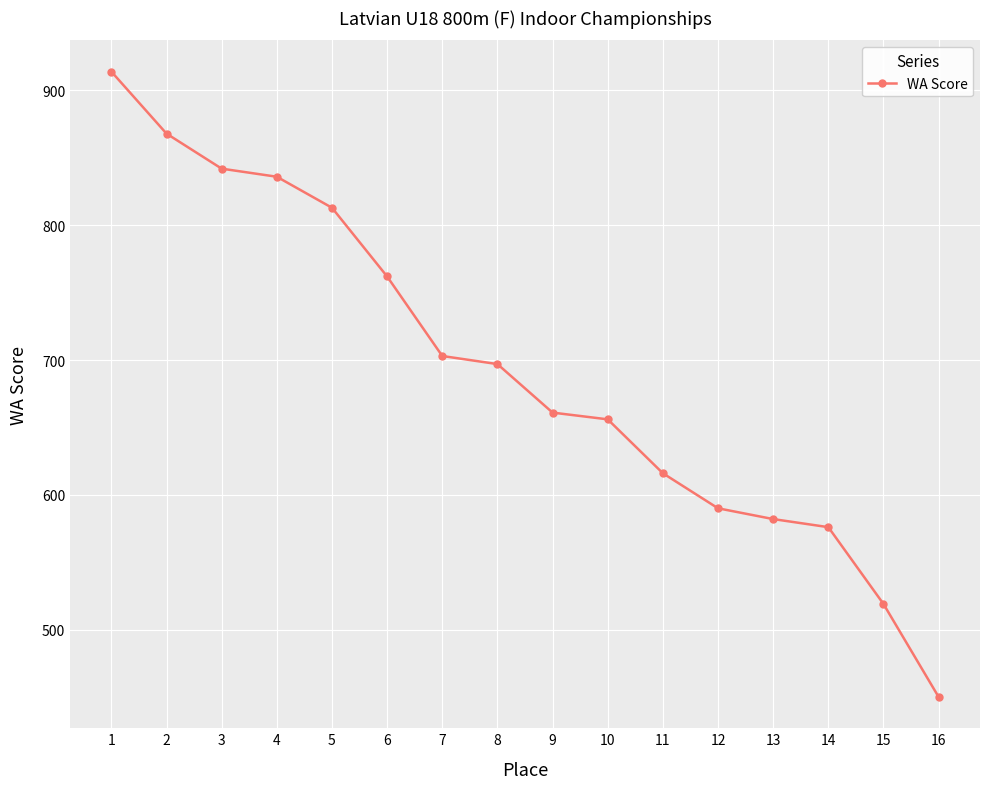

What is the sum of the values at 14 and 7?

1279